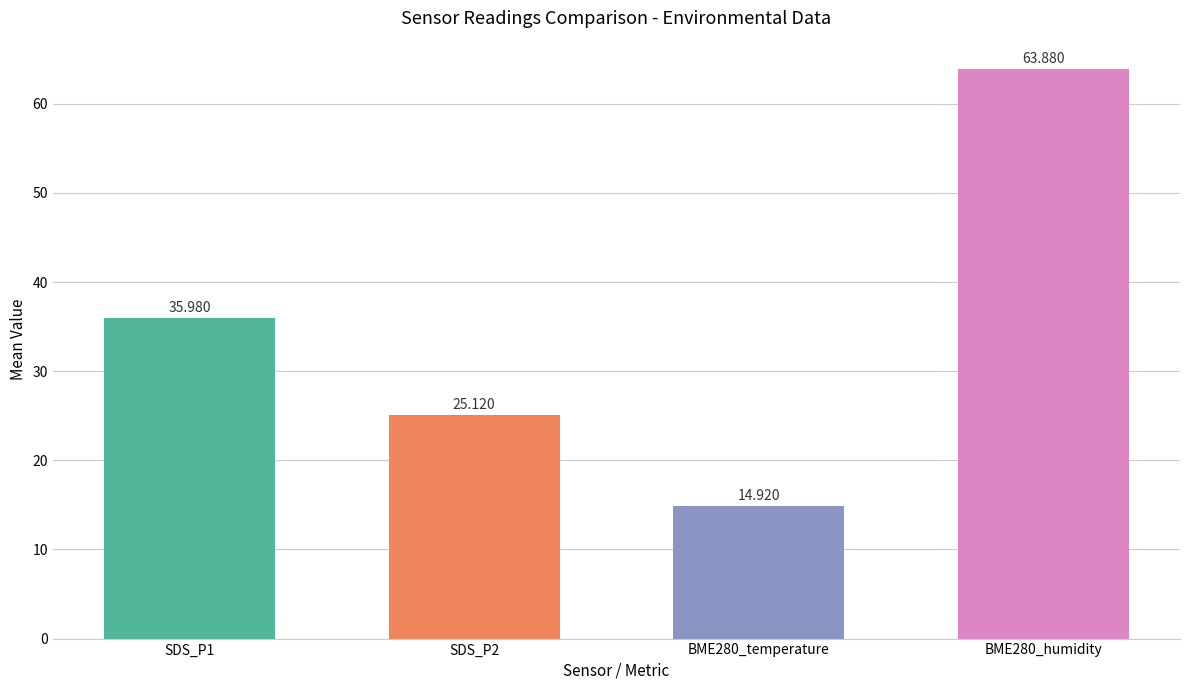

List the series in order of their peak value, highest first.

BME280_humidity, SDS_P1, SDS_P2, BME280_temperature